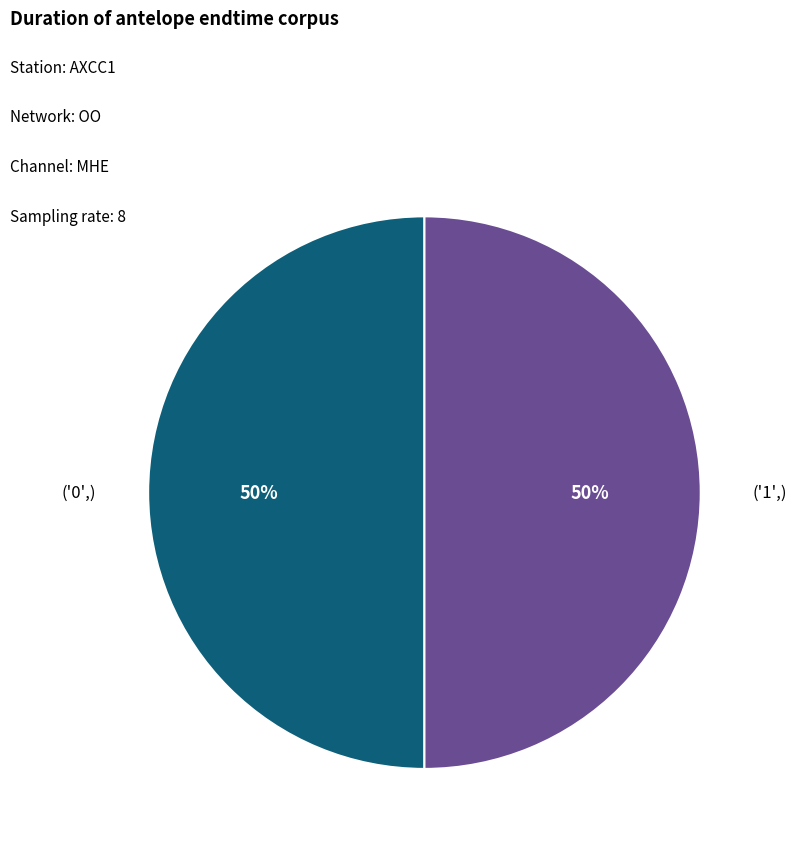

To the nearest percent, what is the combined percentage of ('1',) and ('0',)?

100%